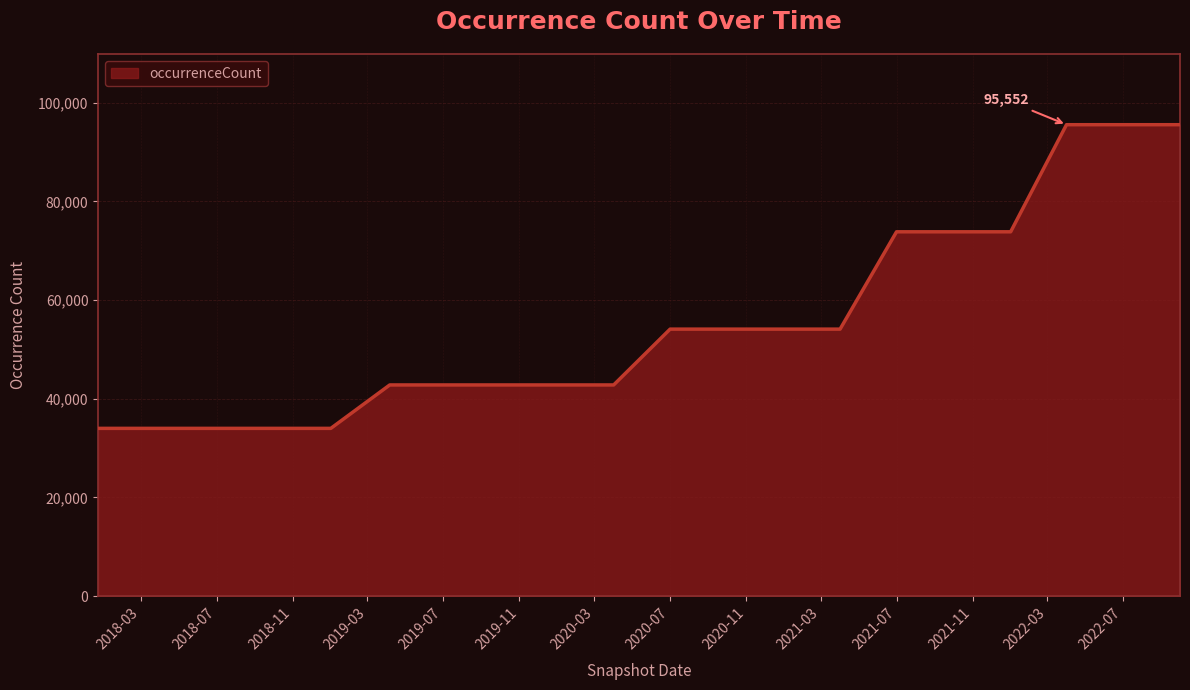

What is the difference between the second highest and minimum values?

61561